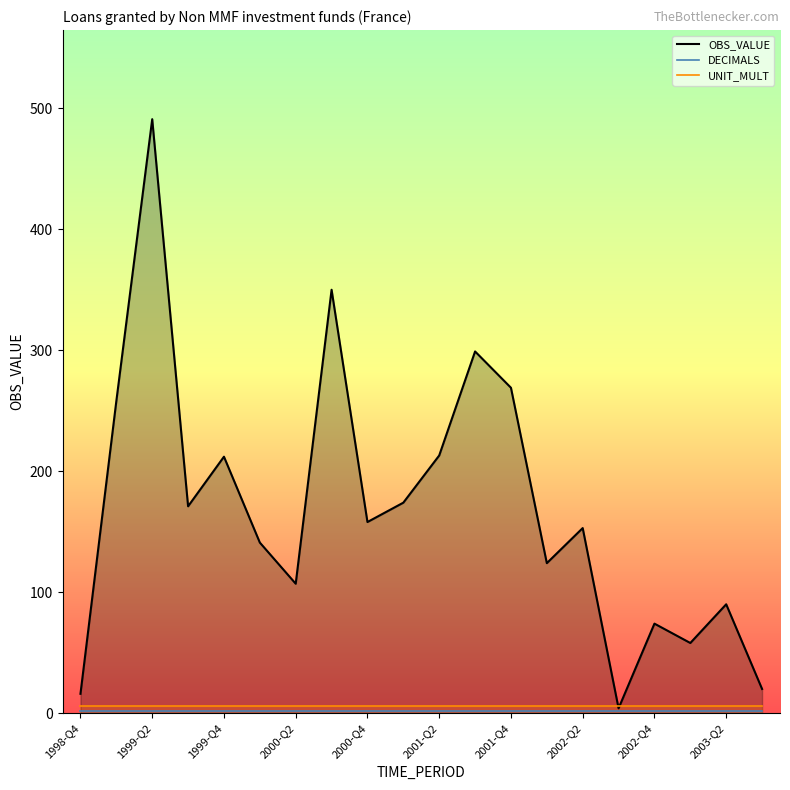

Is the value of UNIT_MULT line at 1999-Q2 greater than the value of DECIMALS line at 2001-Q2?

Yes